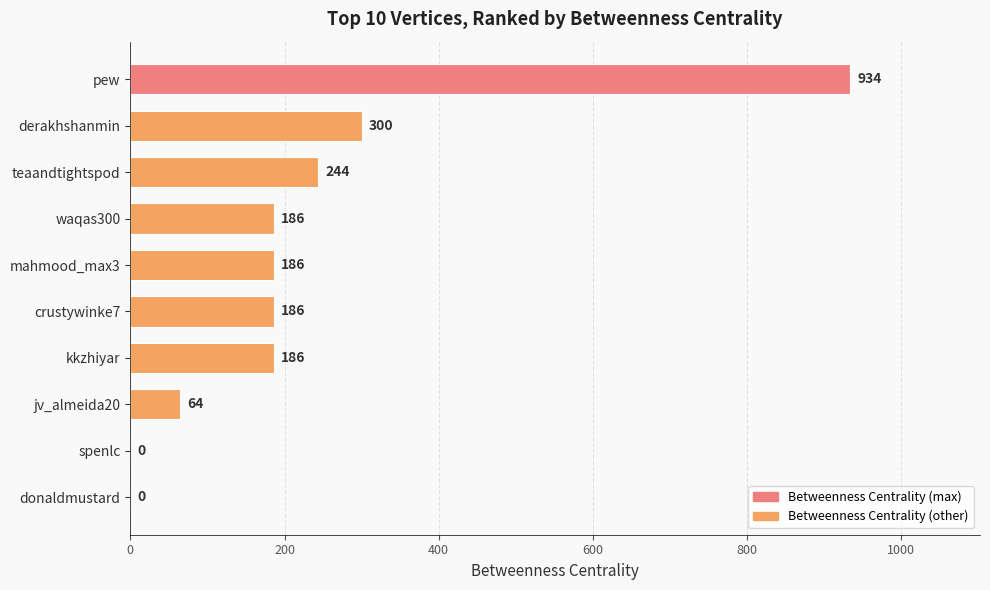

How many categories are shown in the chart?

10